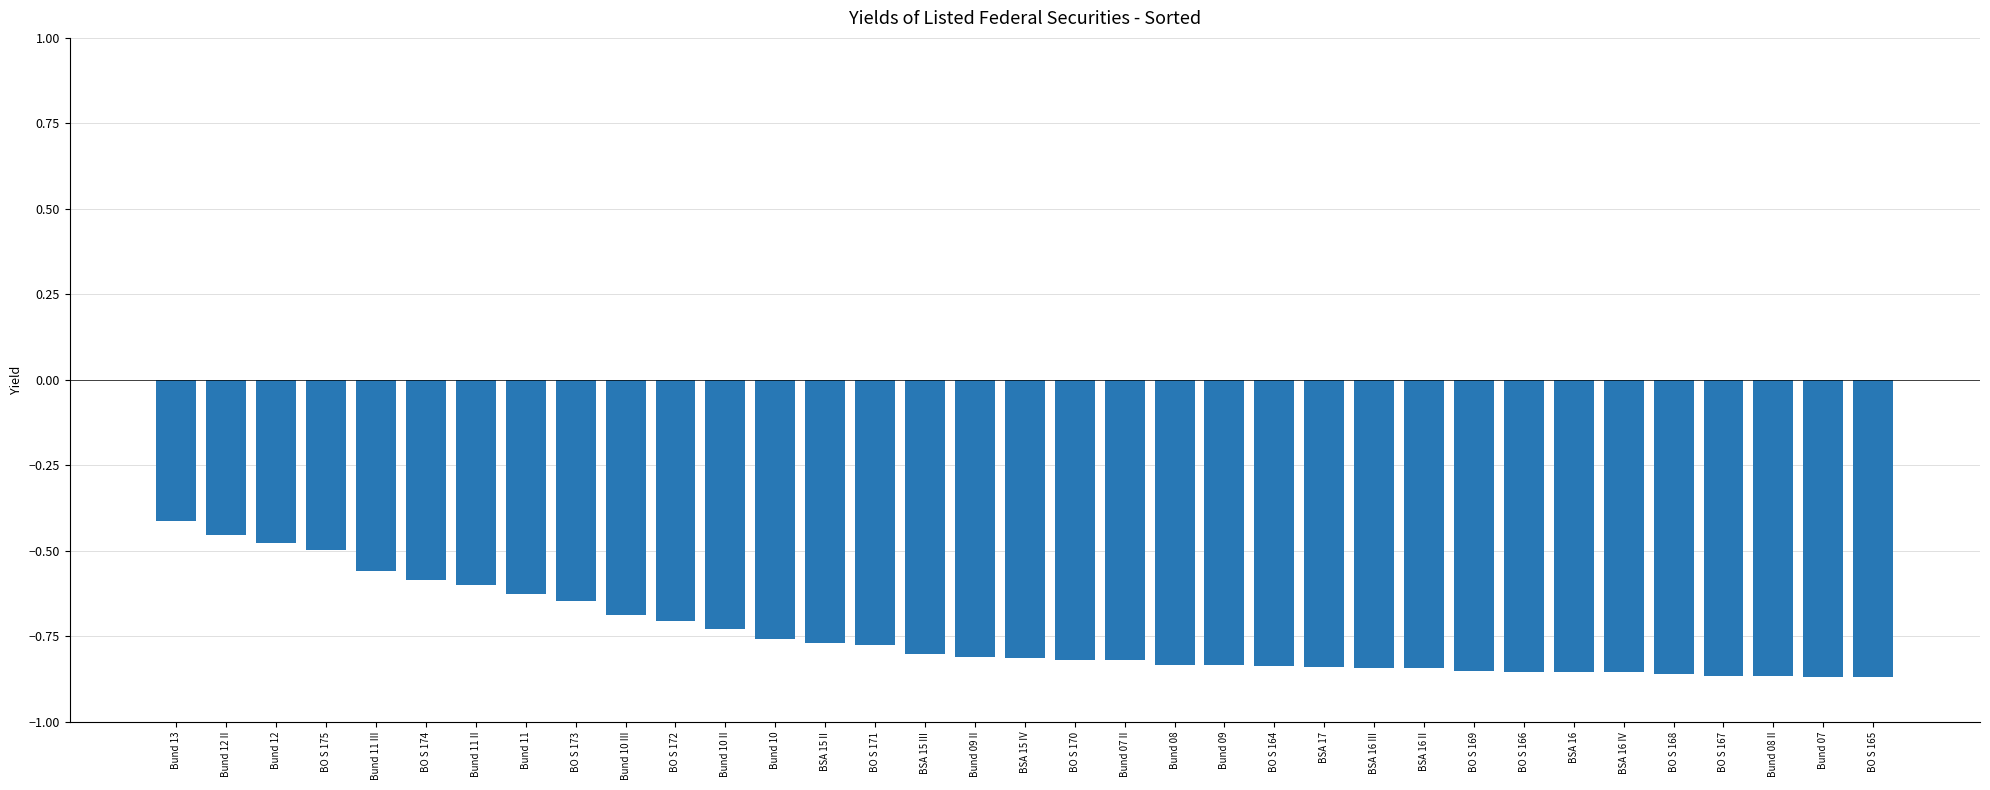

What is the sum of the values at BSA 15 II and BSA 17?

-1.6